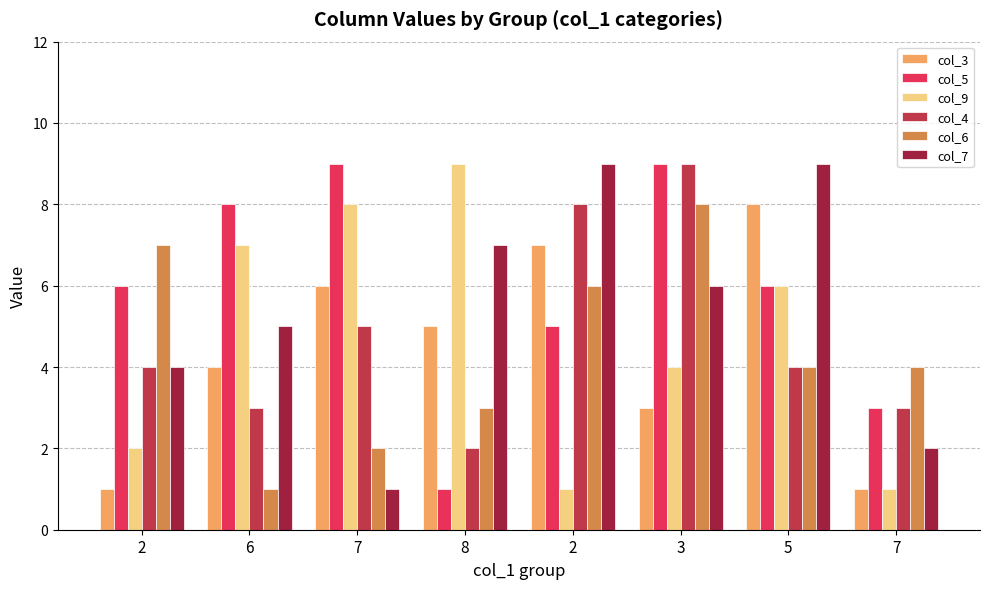

Which series has the largest total across all categories?

col_5